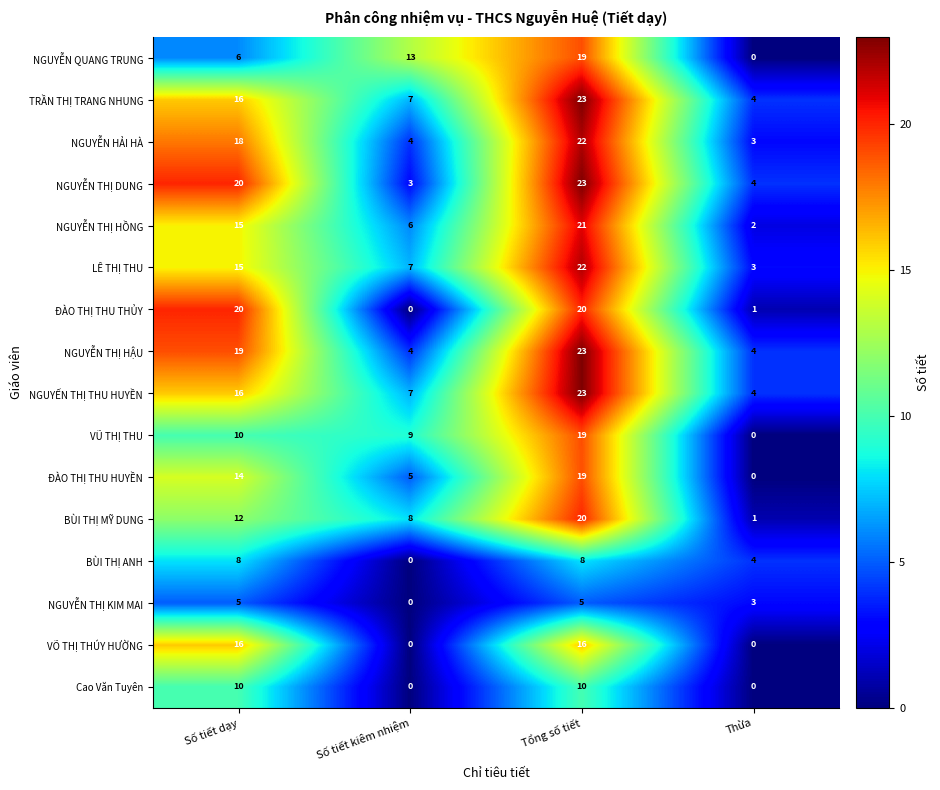

How many positive values does the NGUYỄN QUANG TRUNG series have?

3